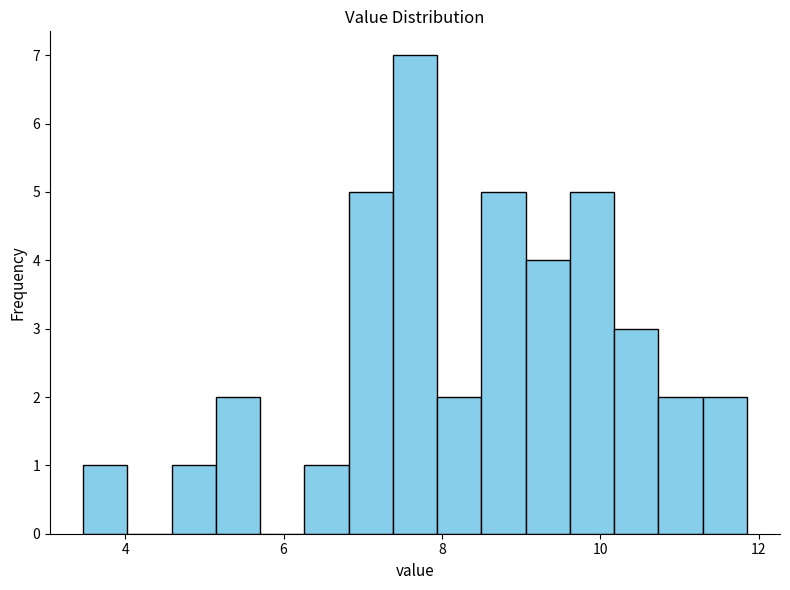

Read against the x-axis, roughly where is the centre of the tallest bar?

7.6